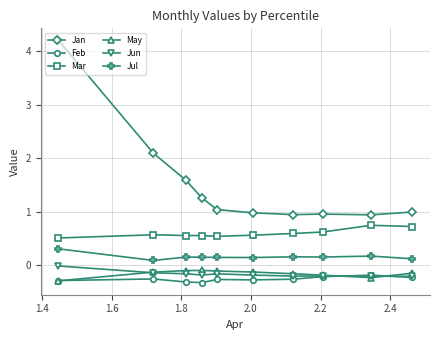

What is the value of the Jun point at the 2nd from the left?

-0.1